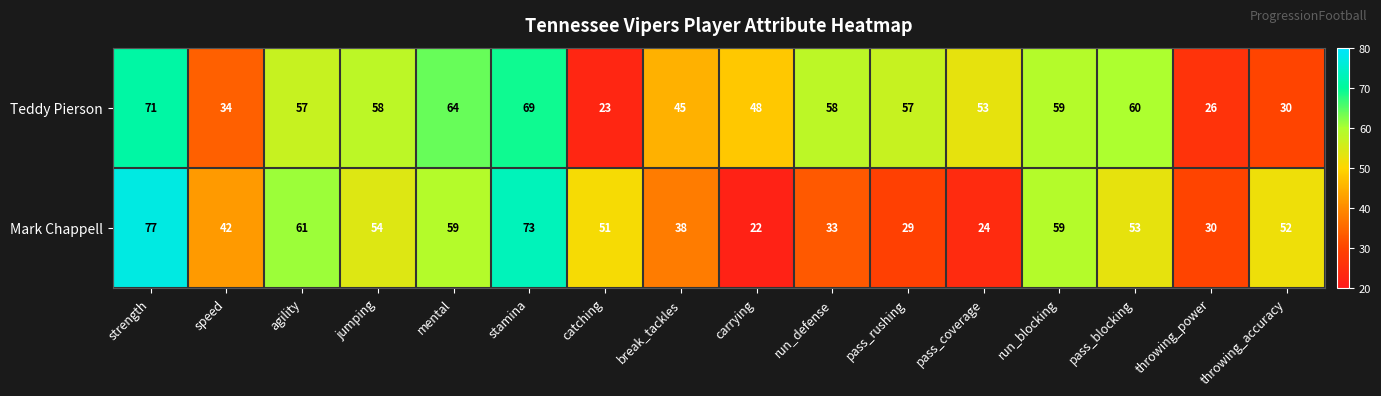

The value of Teddy Pierson at strength is 71. True or false?

True